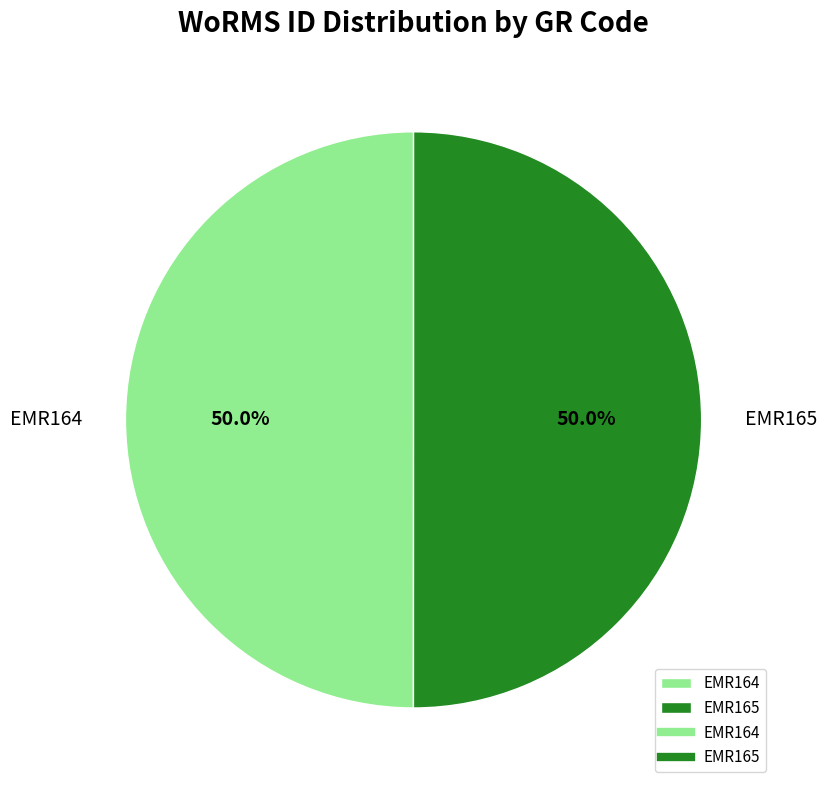

Do EMR164 and EMR165 together represent more than half of the pie?

Yes